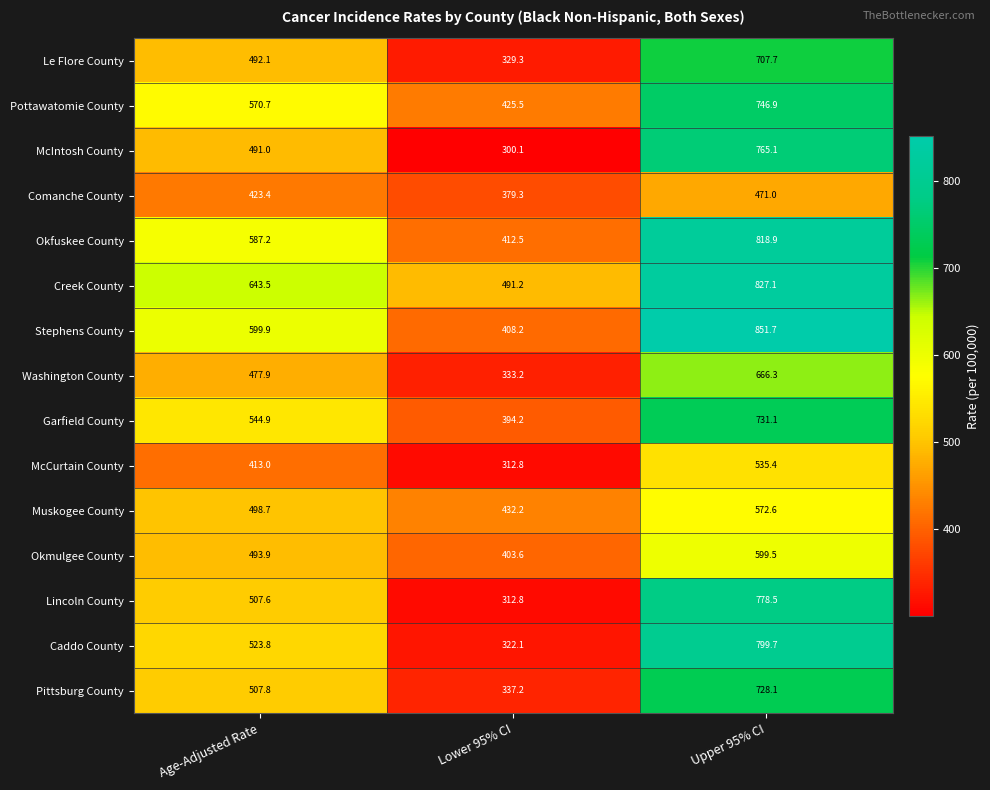

Is it true that Pittsburg County equals 337.2 at Lower 95% CI?

True